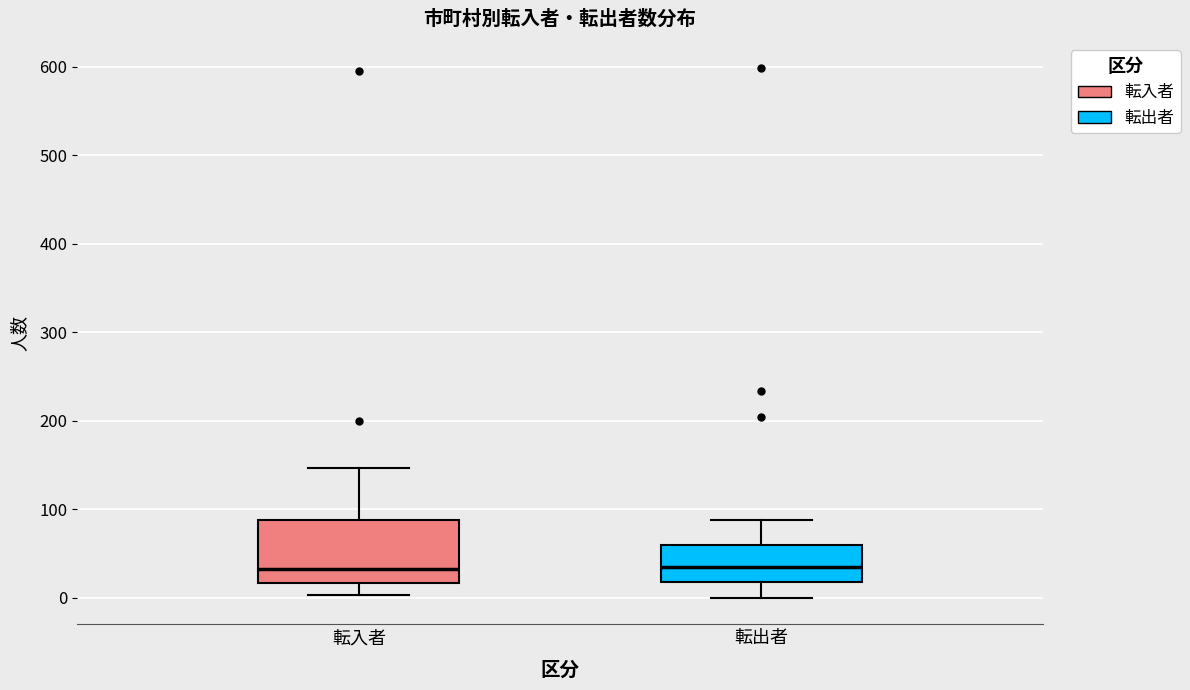

Reading left to right, transcribe this box plot: for each box, give where its median line is, the range the box spans, and where its two whiskers end, as read against the y-axis. The values are not printed on the chart, so give them approximately, as read against the axis.

転入者: median 30, box 20 to 90, whiskers 0 to 150
転出者: median 40, box 20 to 60, whiskers 0 to 90